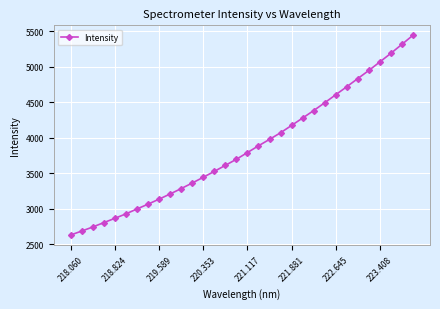

What is the difference between the maximum and minimum values?

2816.9